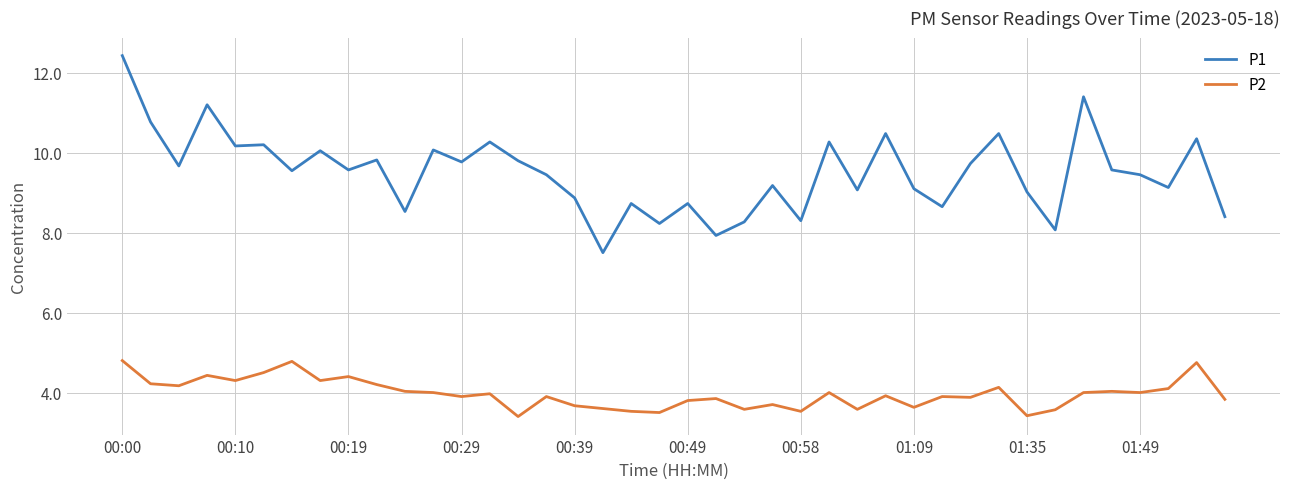

What is the minimum value shown in the chart?

3.4